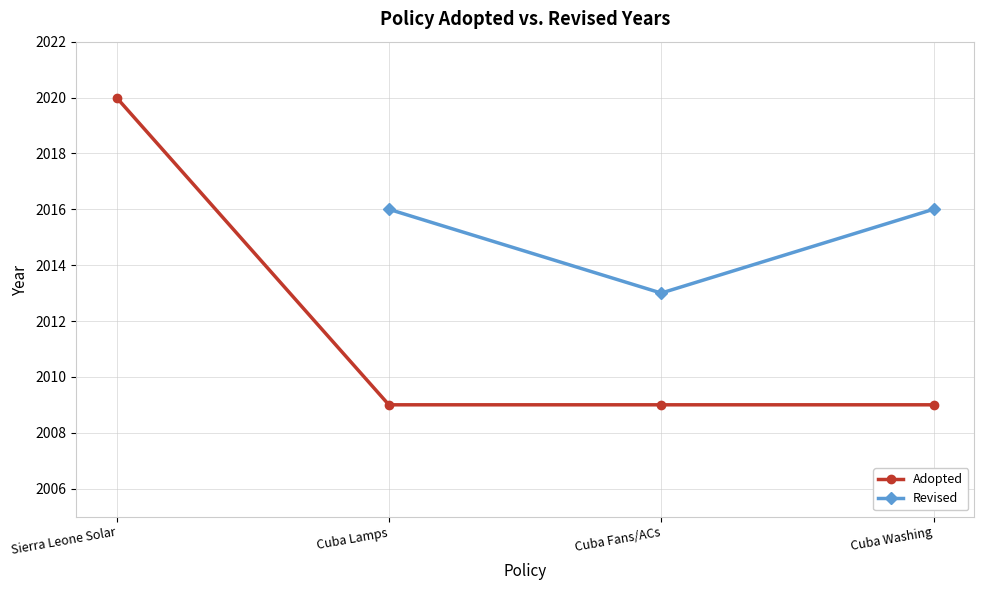

Is it true that Adopted equals 2009 at Cuba Lamps?

True